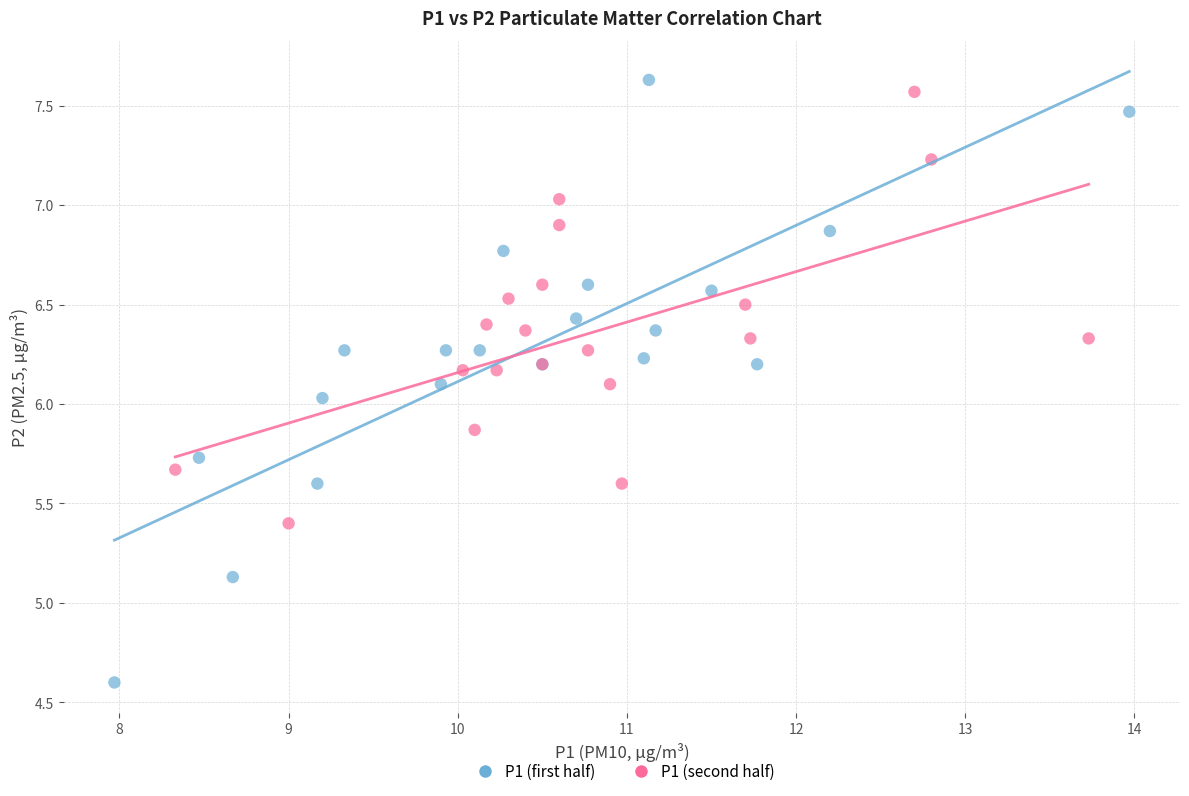

Which series contains the lowest Y value?

P1 (first half)